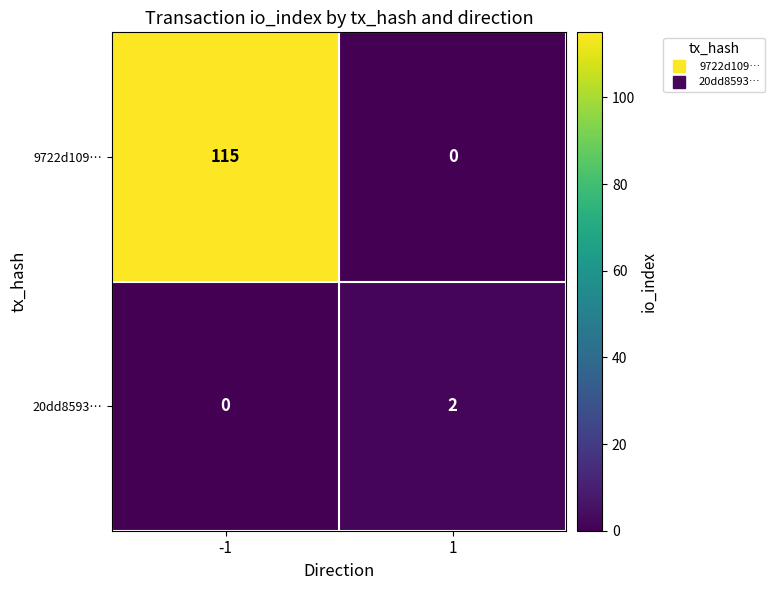

Reading right to left, extract all data points from this chart.

9722d109…: 0	115
20dd8593…: 2	0